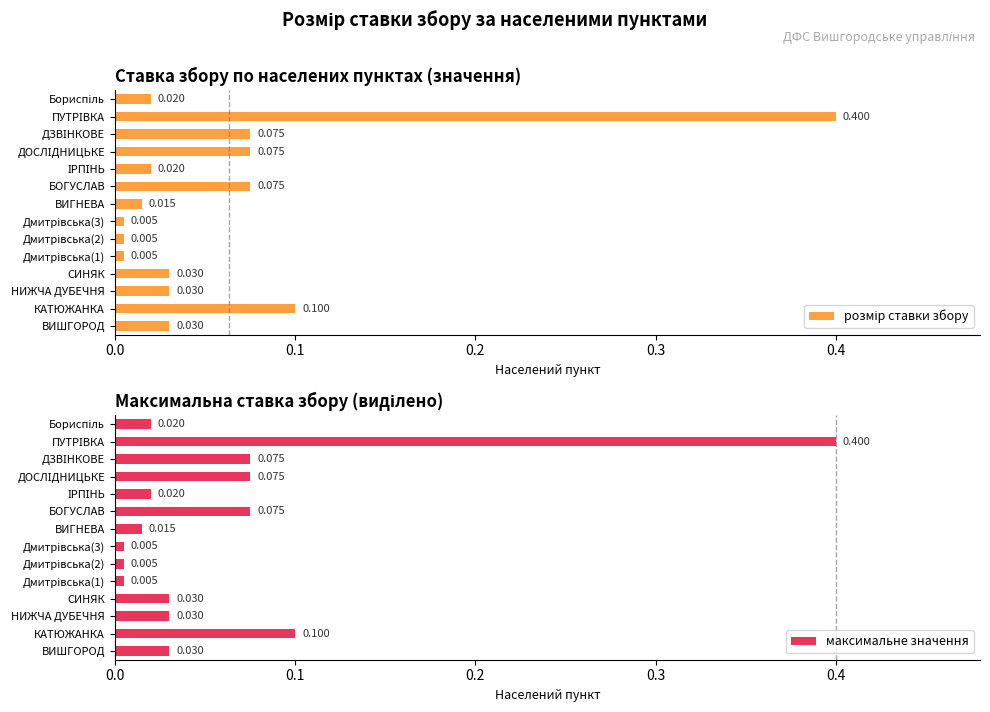

The value of максимальне значення at ІРПІНЬ is 0.0. True or false?

False